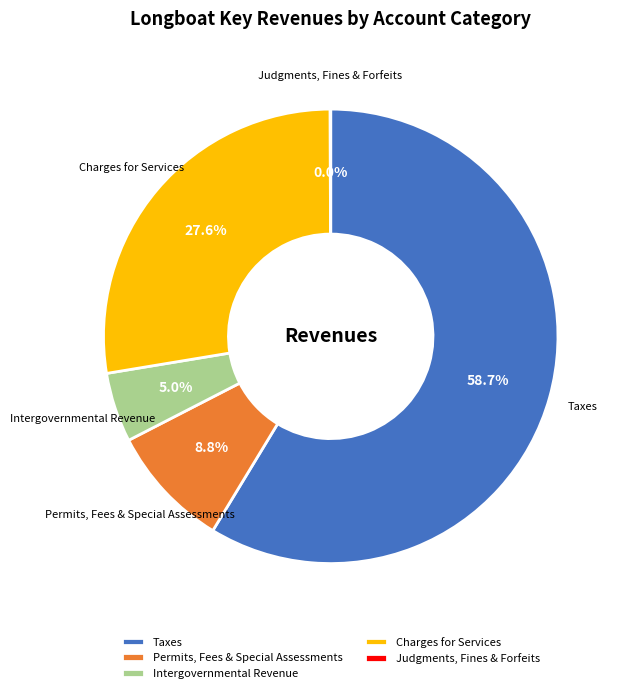

What is the largest slice in the pie chart?

Taxes